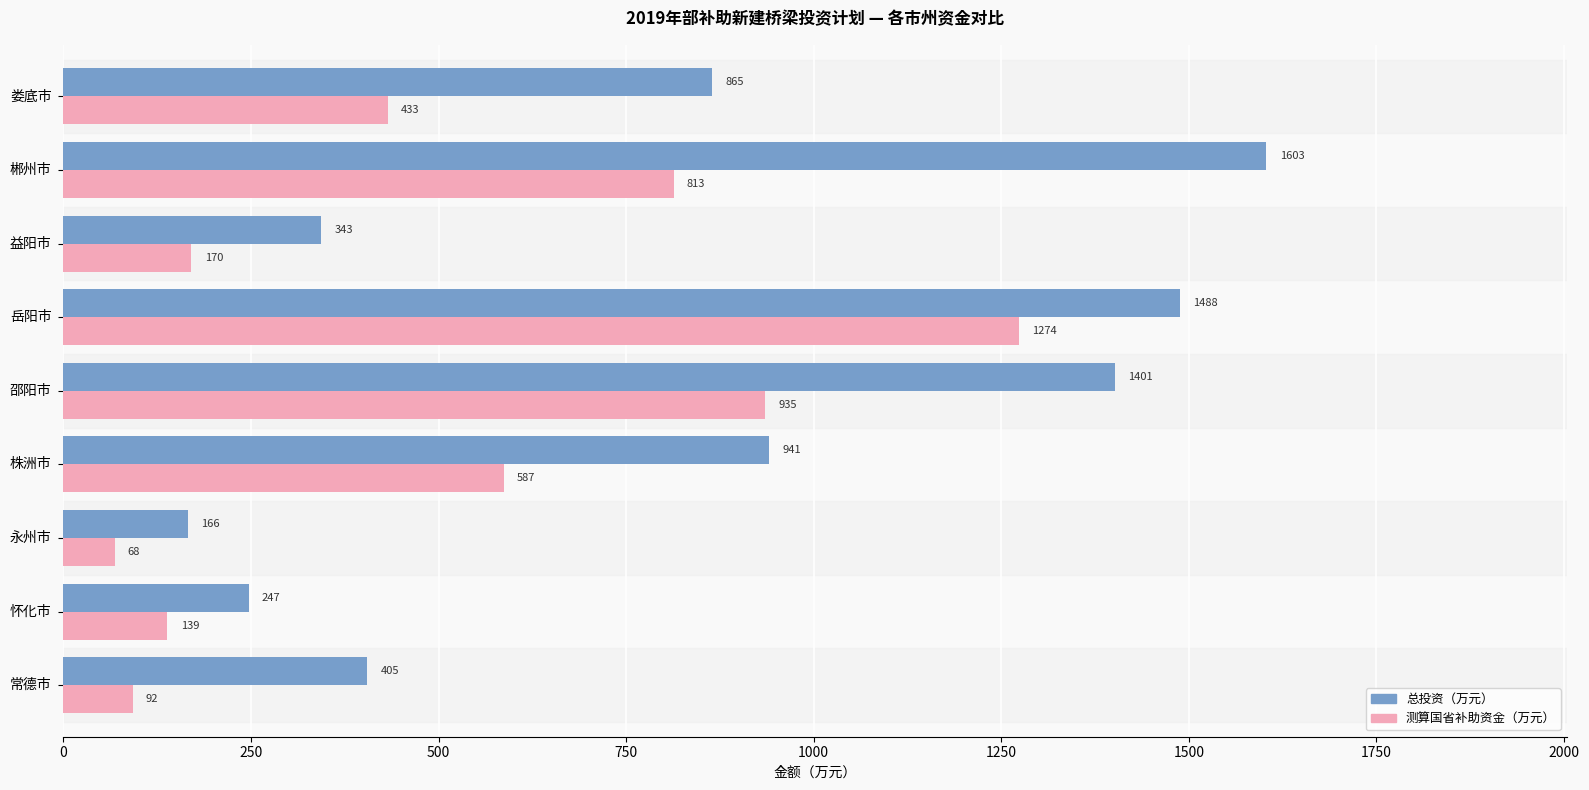

Where is 总投资（万元） nearest to the value 884?

娄底市